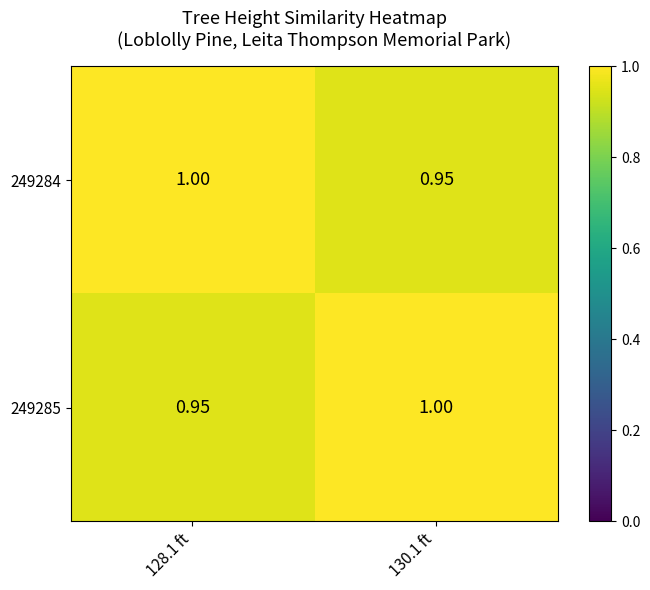

Which series has the widest spread of values?

249284